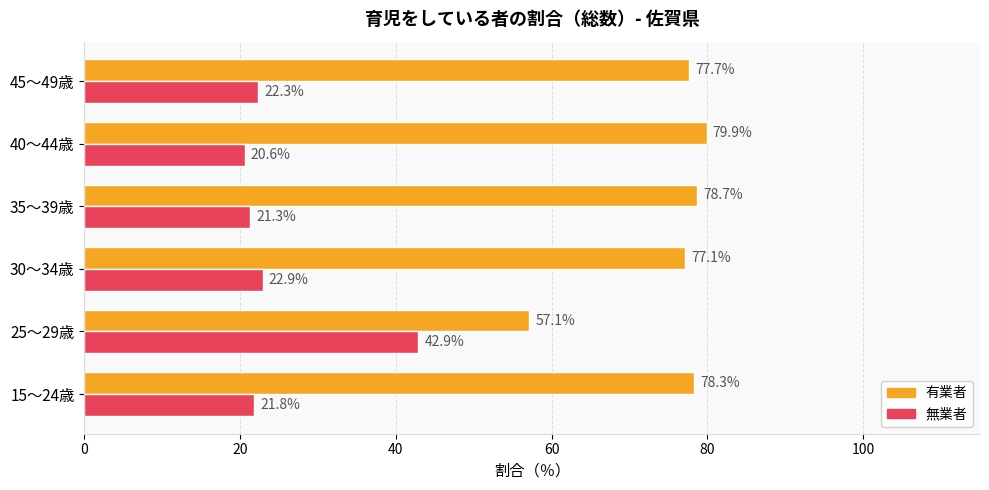

Which series has the largest range (max minus min)?

有業者